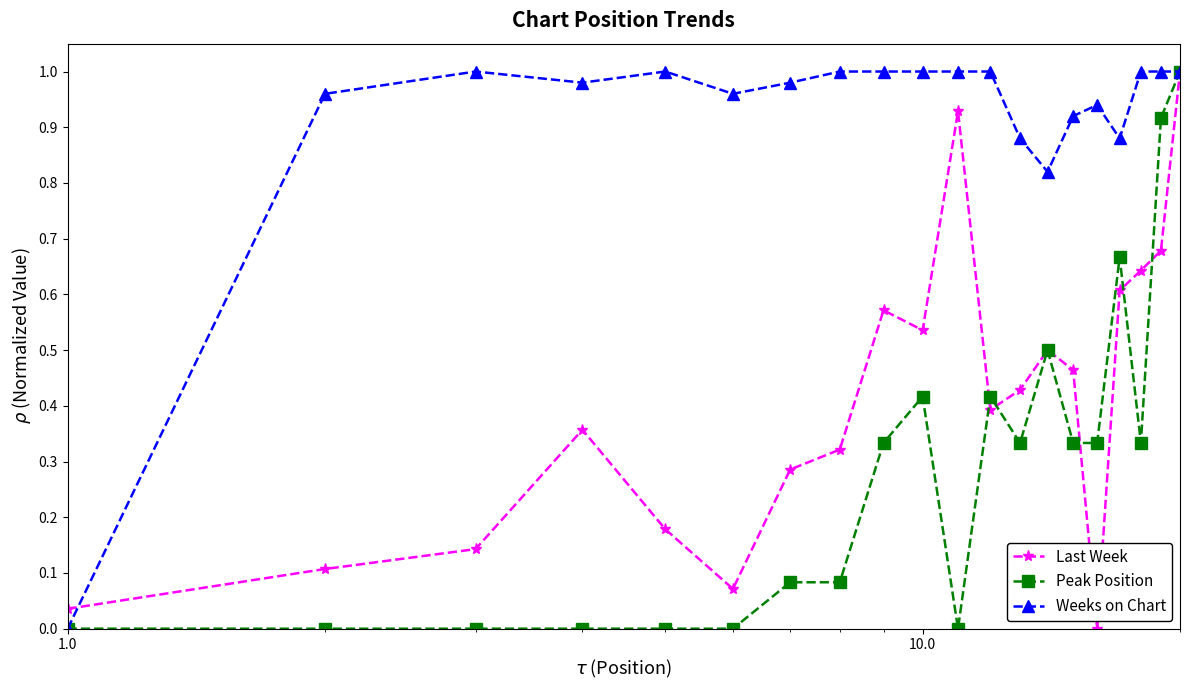

Which series has the largest total across all categories?

Weeks on Chart